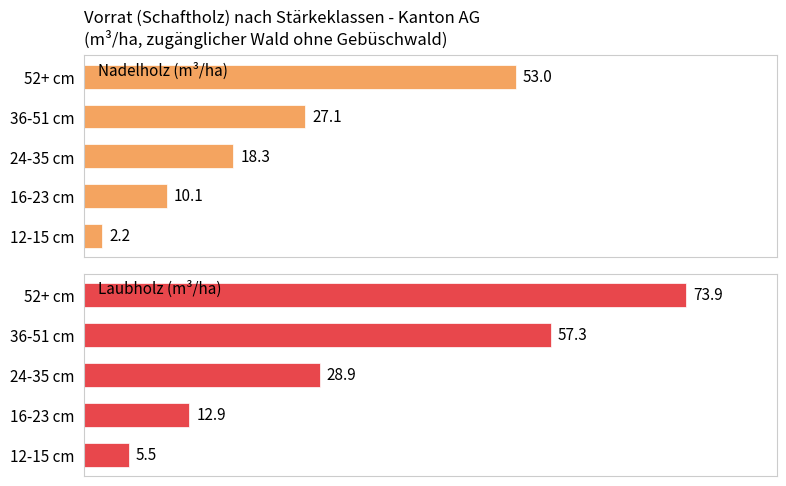

How many series are shown in this chart?

2